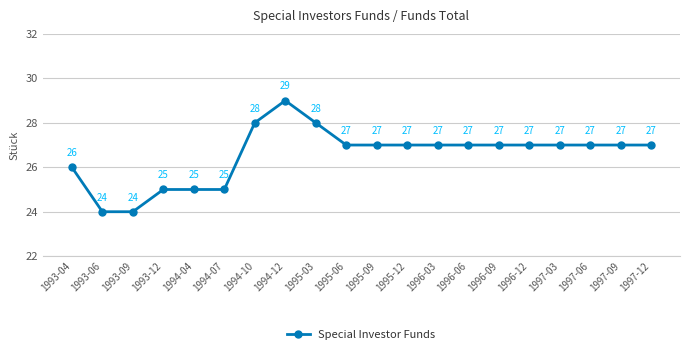

What is the sum of all values?

531